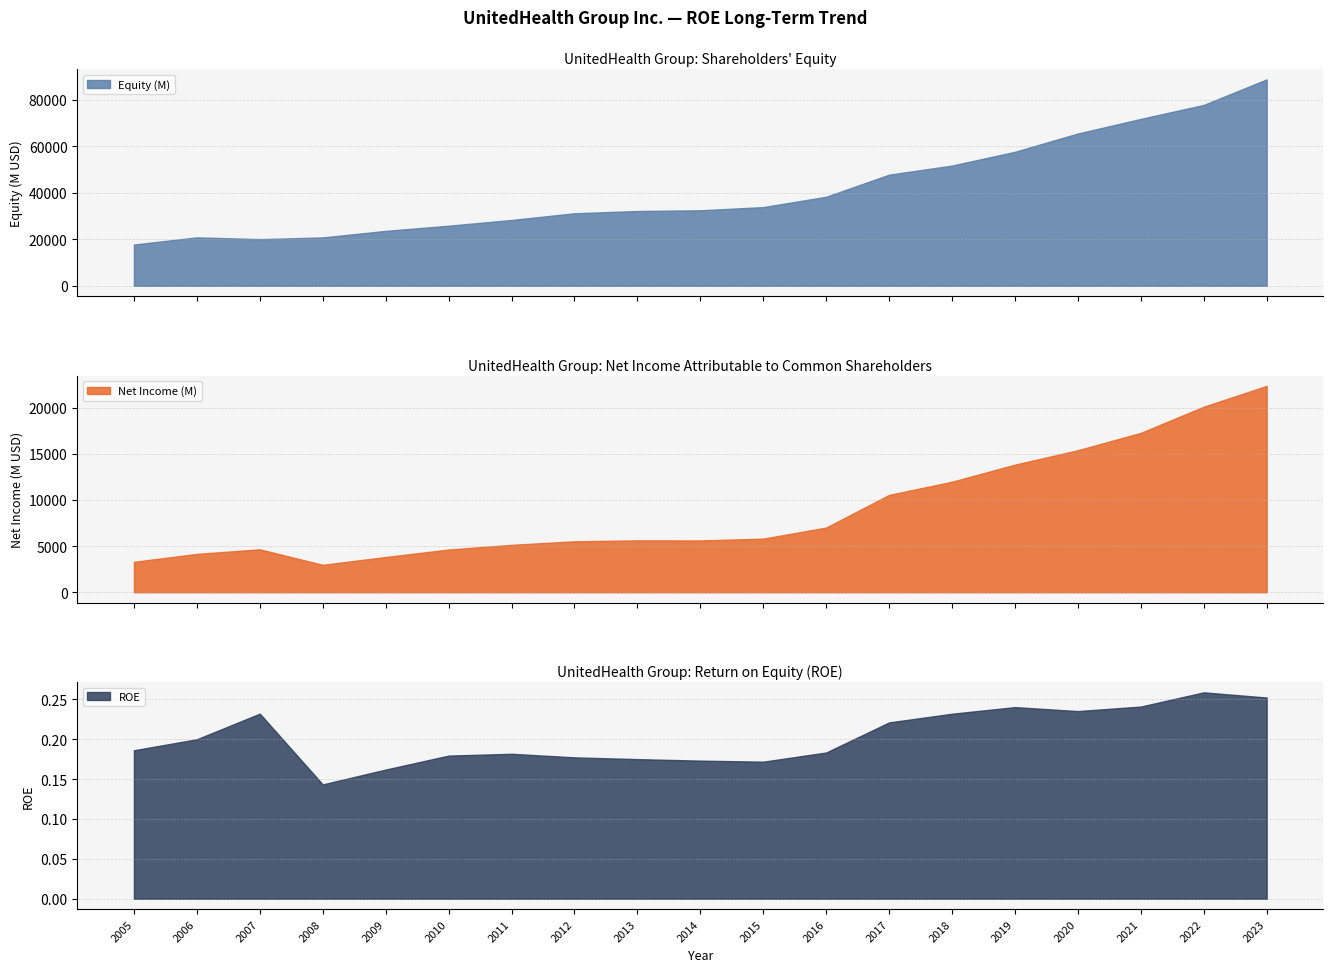

What is the minimum value for Equity (M)?

17733